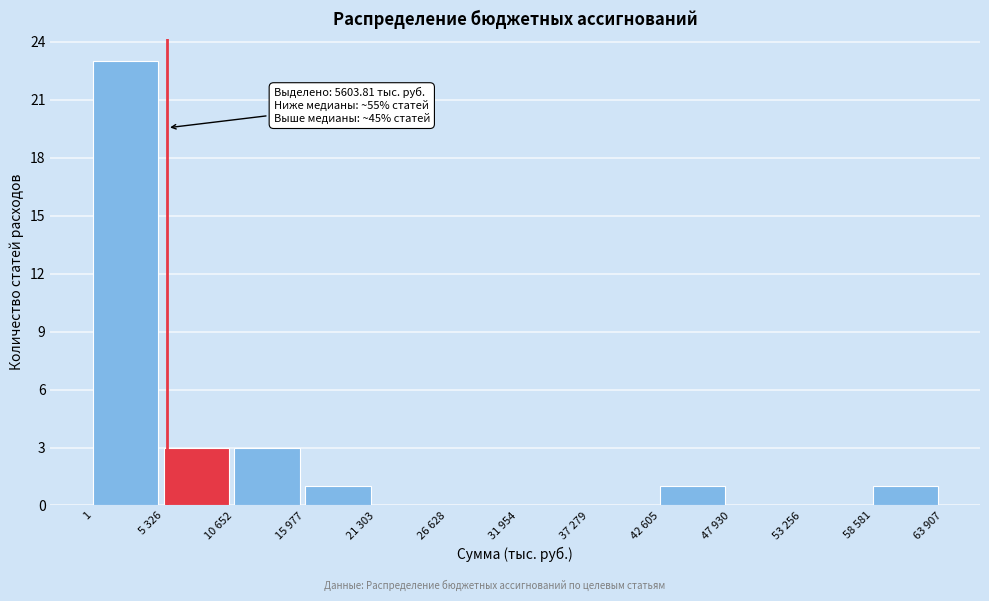

Reading left to right, extract all data points from this chart.

1=23	5 326=3	10 652=3	15 977=1	21 303=0	26 628=0	31 954=0	37 279=0	42 605=1	47 930=0	53 256=0	58 581=1